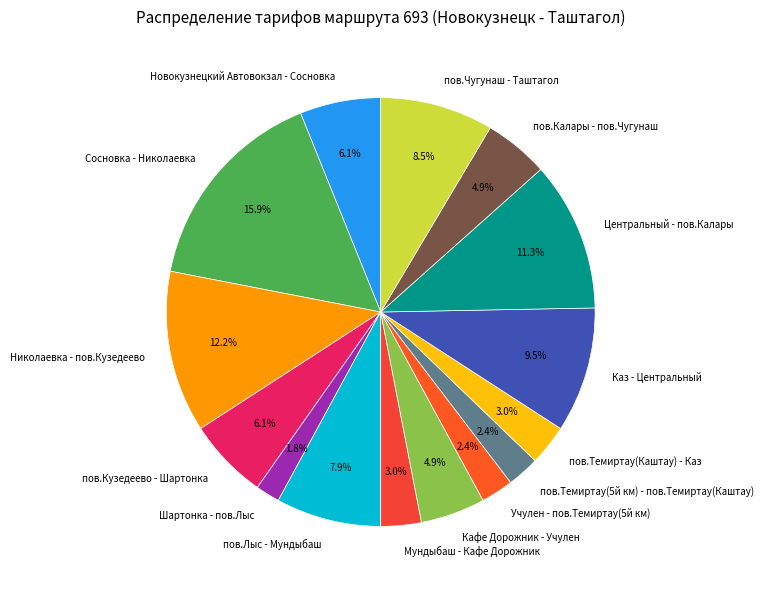

To the nearest percent, what is the difference between the largest and smallest slice percentages?

14%